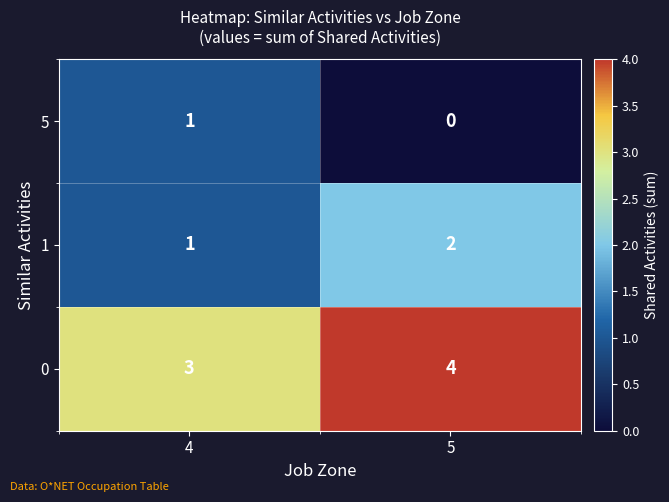

Rank the series by their maximum value, from lowest to highest.

5, 1, 0